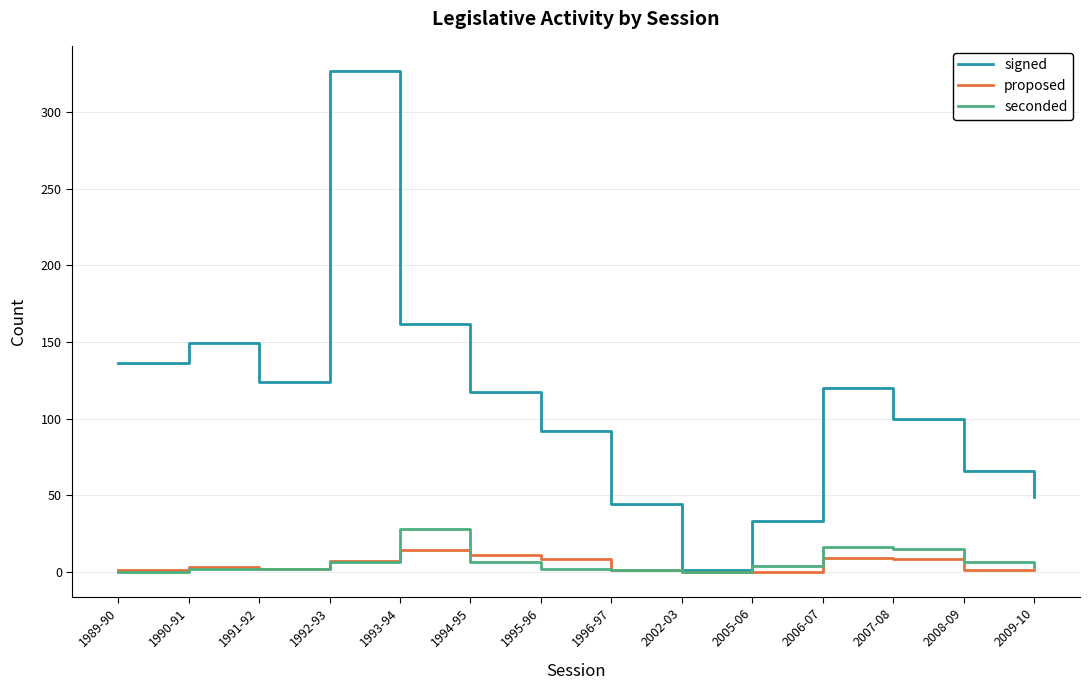

At which category is the sum across all series the highest?

1992-93